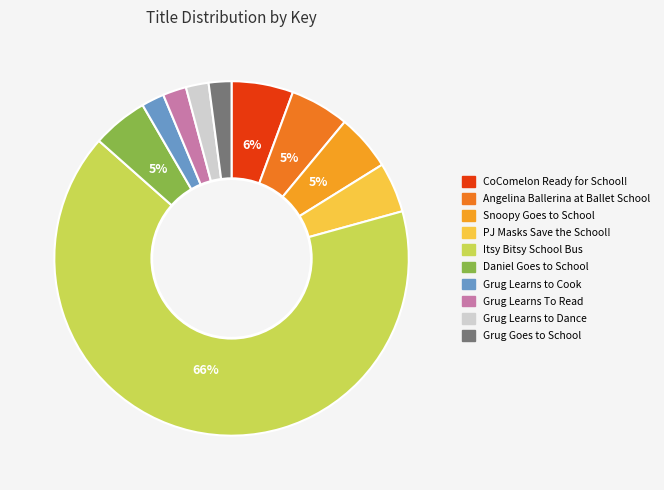

Do PJ Masks Save the School! and Grug Learns To Read together represent more than half of the pie?

No